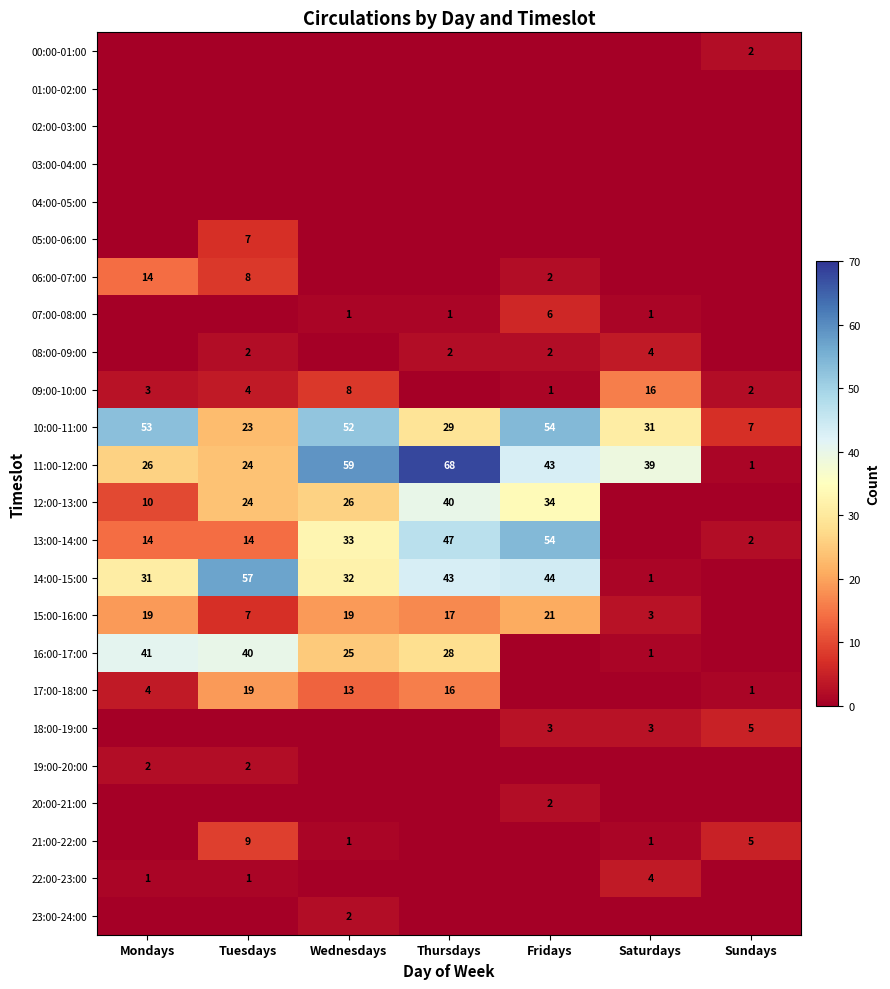

What is the lowest value of the 10:00-11:00 series?

7